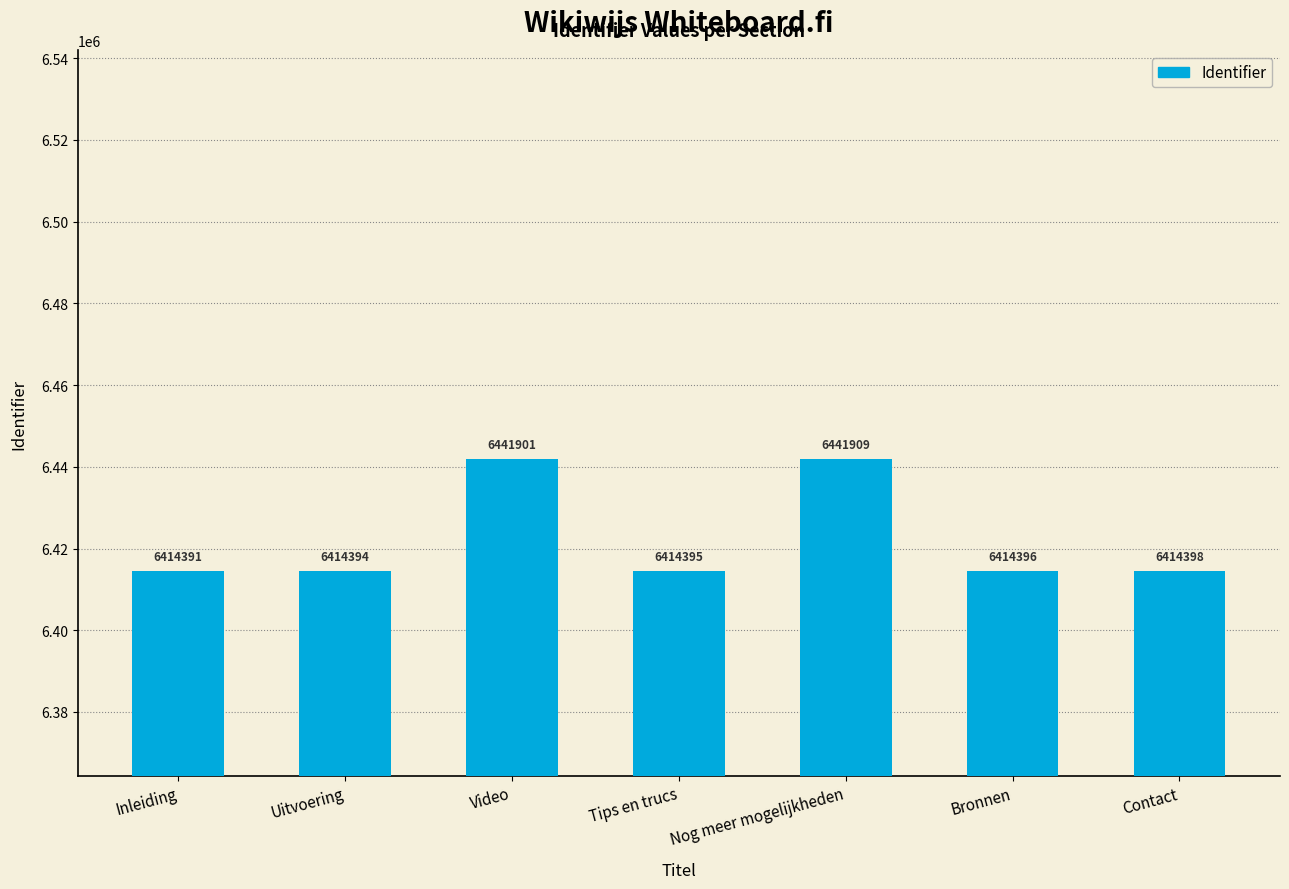

List the labels in order of value, smallest first.

Inleiding, Uitvoering, Tips en trucs, Bronnen, Contact, Video, Nog meer mogelijkheden